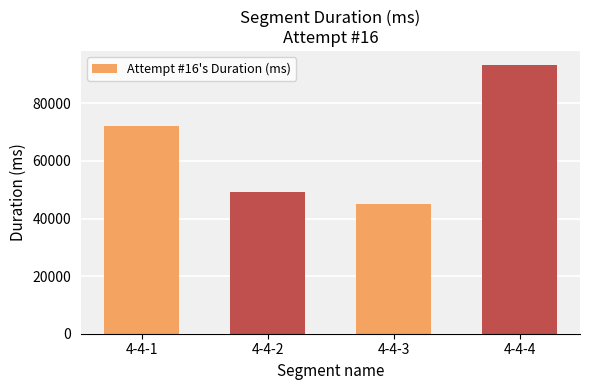

Which category has the lowest value across all series?

4-4-3